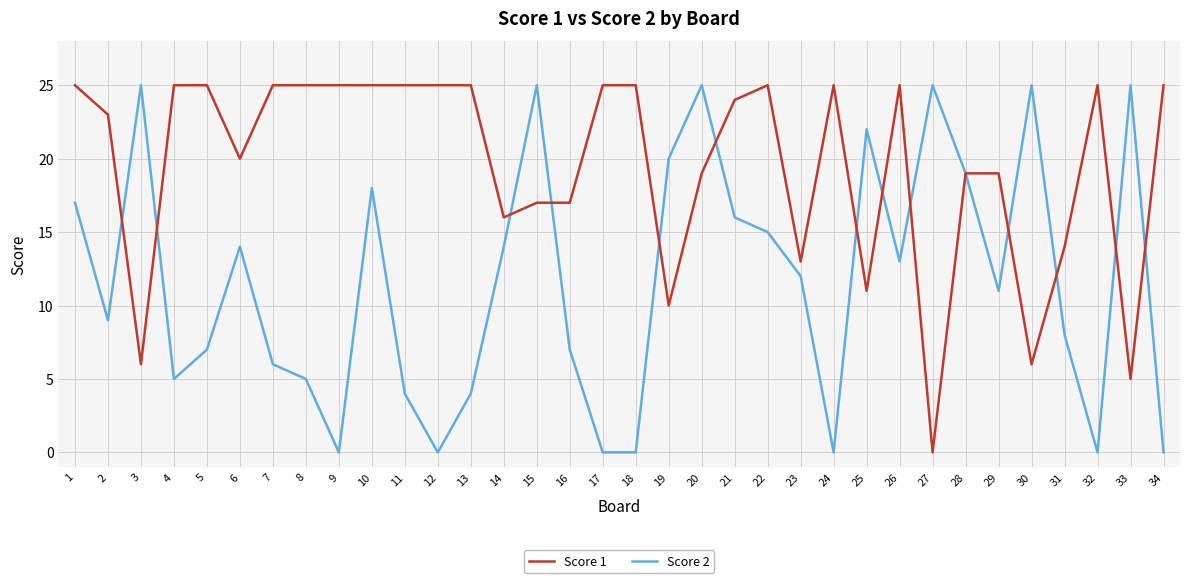

What is the sum of all Score 1 values?

664